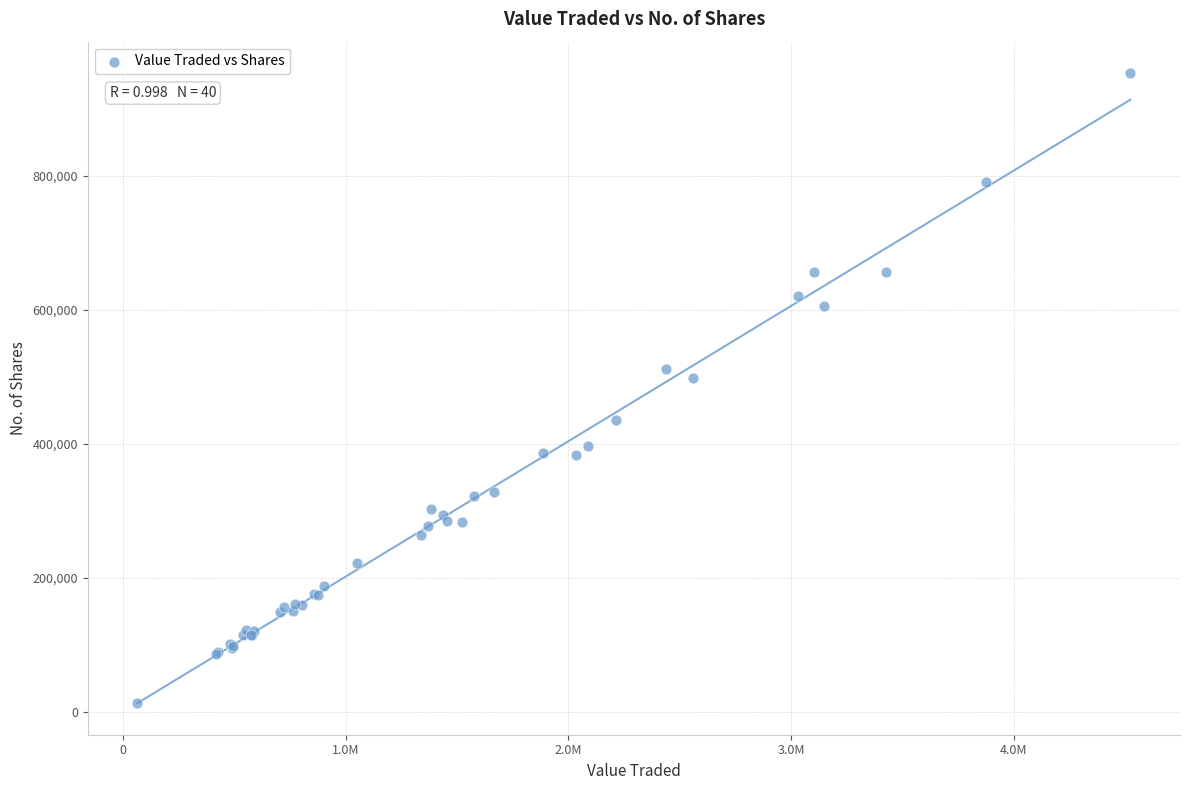

What Y value in the scatter plot is closest to 482942?

498181